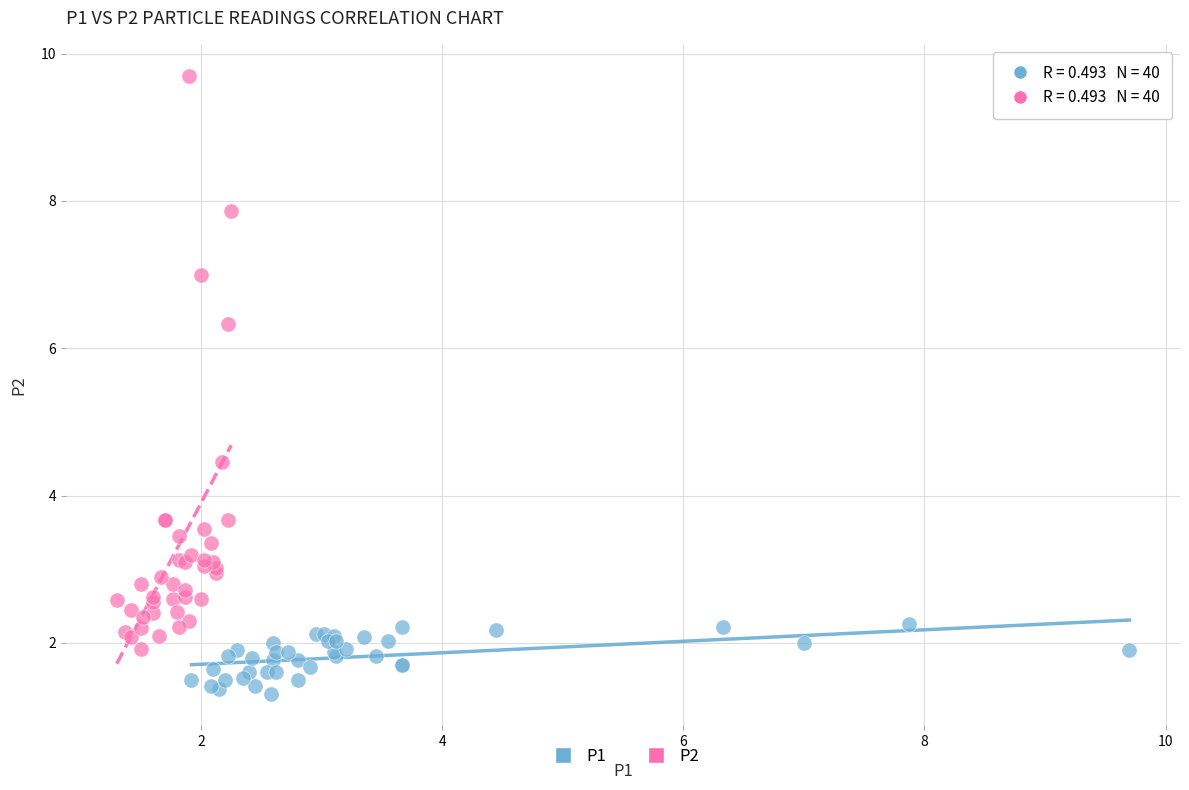

Which series reaches the minimum Y coordinate?

P1